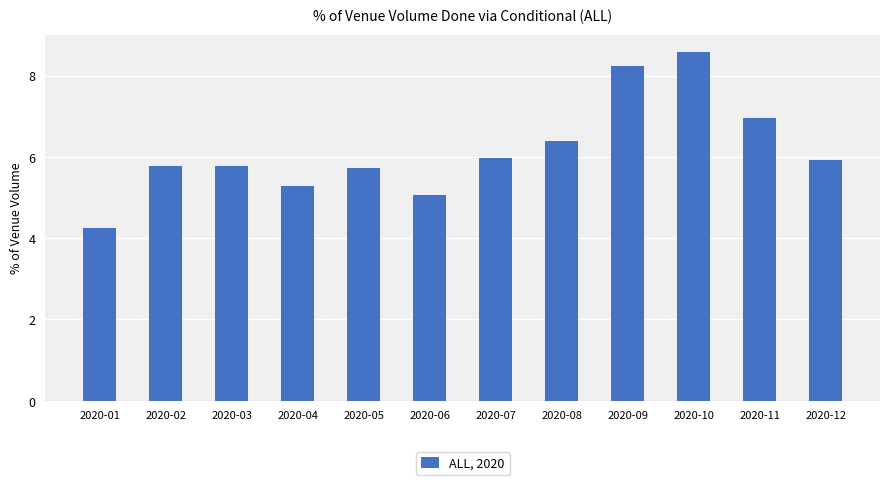

Does the chart contain any negative values?

No